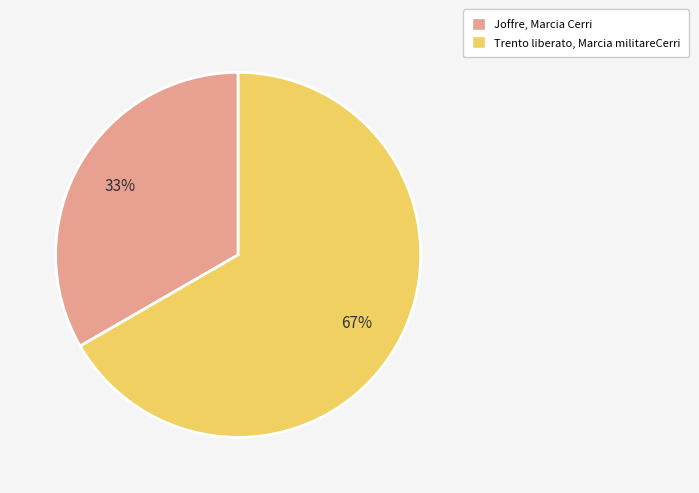

To the nearest percent, what portion does Trento liberato, Marcia militareCerri represent?

67%